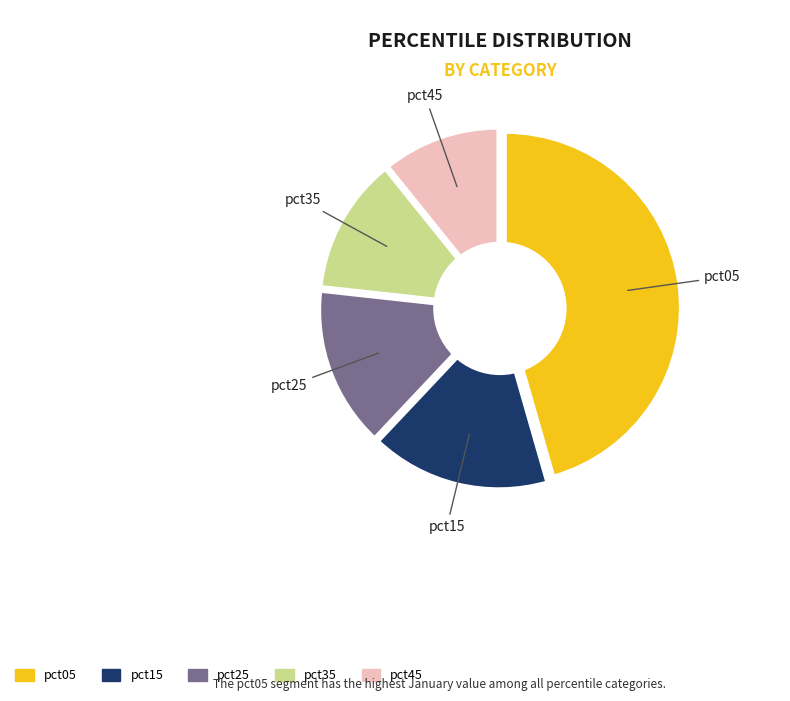

Is the sum of pct45 and pct25 greater than half?

No